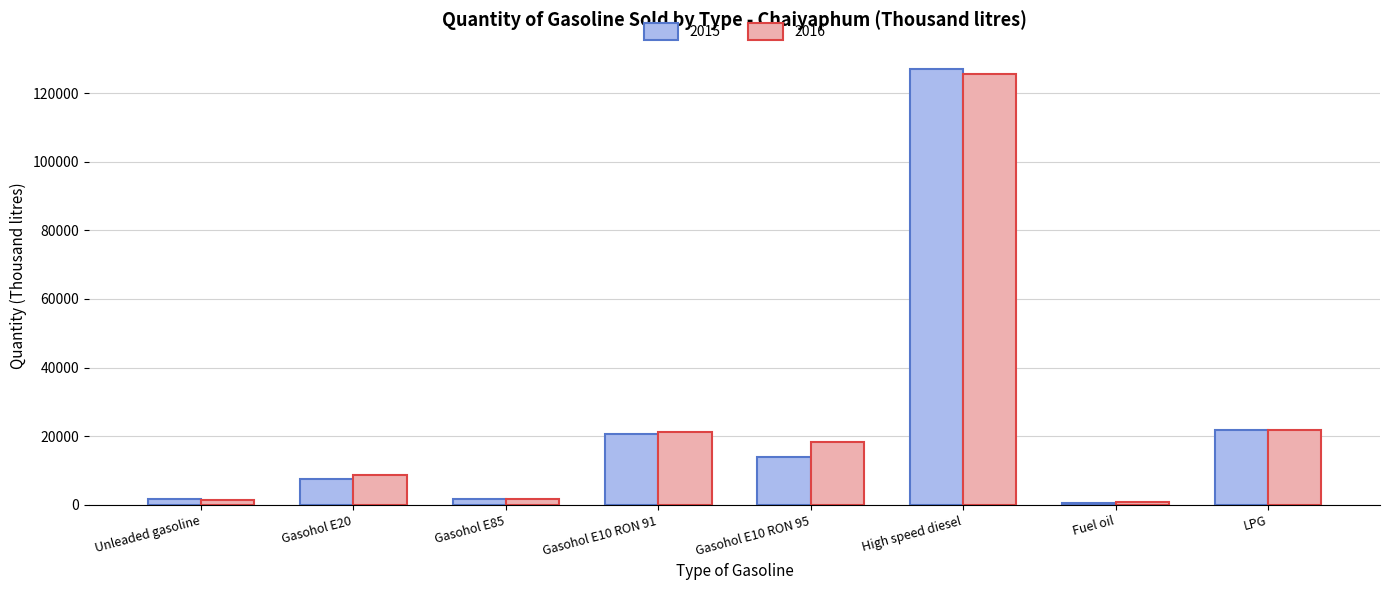

The value of 2015 at High speed diesel is 127128.7. True or false?

True